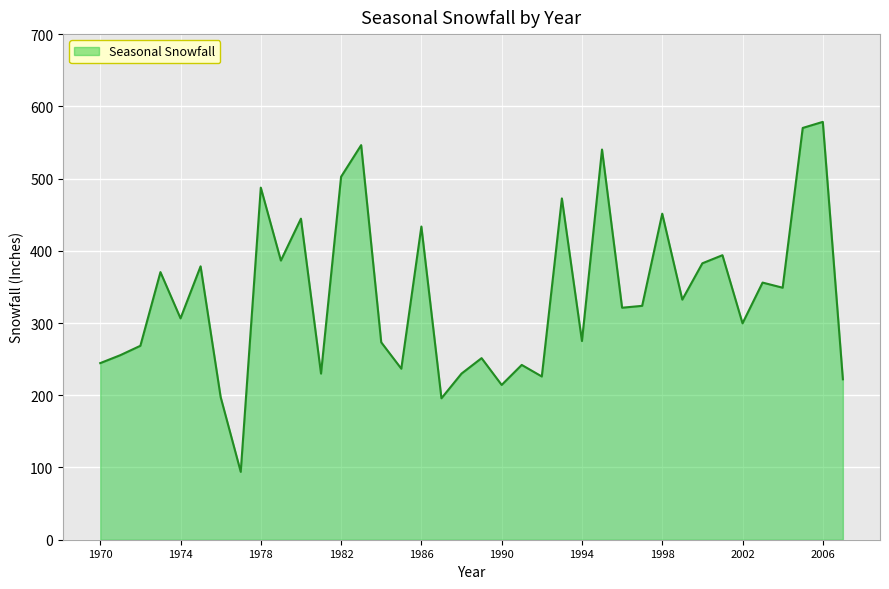

What is the minimum value shown in the chart?

94.0